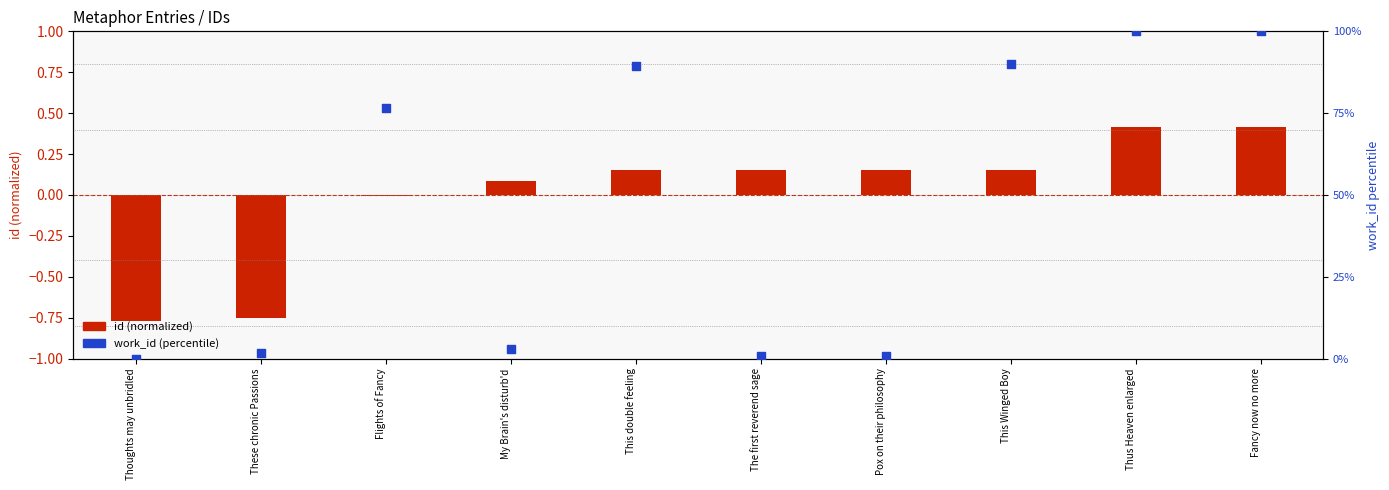

What is the change in value from This double feeling to Thus Heaven enlarged?

+10.6